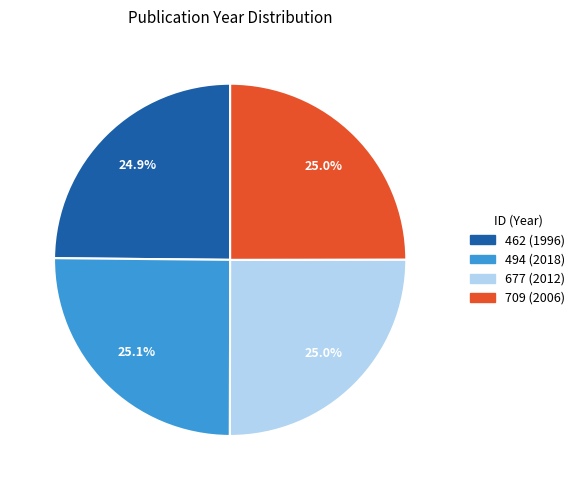

To the nearest percent, what percentage of the pie is 462 (1996)?

25%